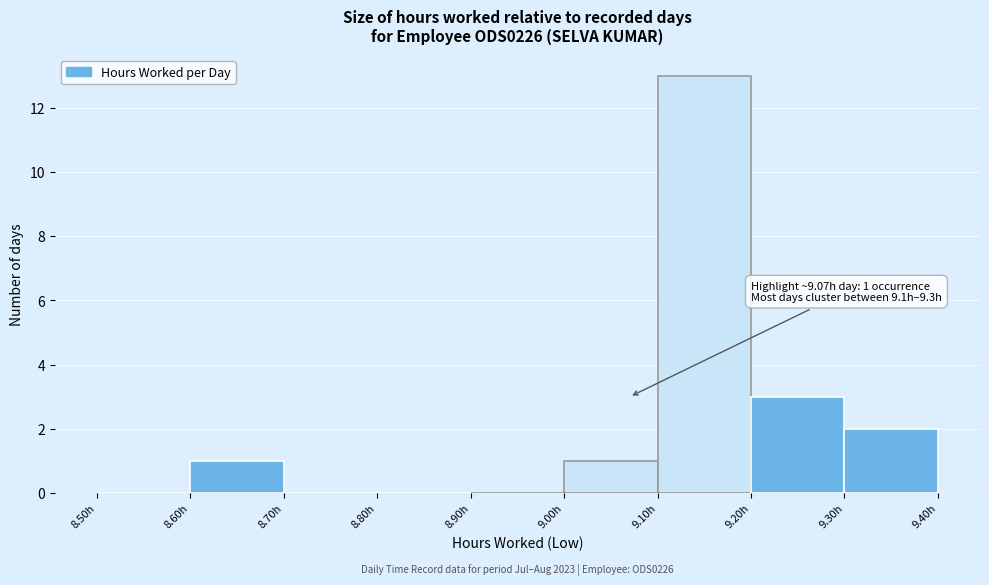

Which range on the x-axis has the tallest bar?

9.1 to 9.2